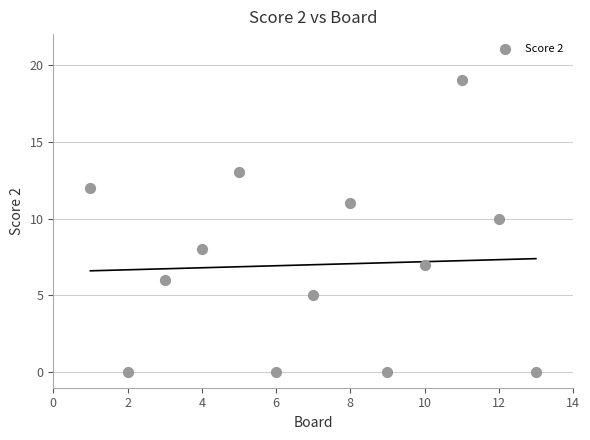

What is the range of X values (max minus min)?

12